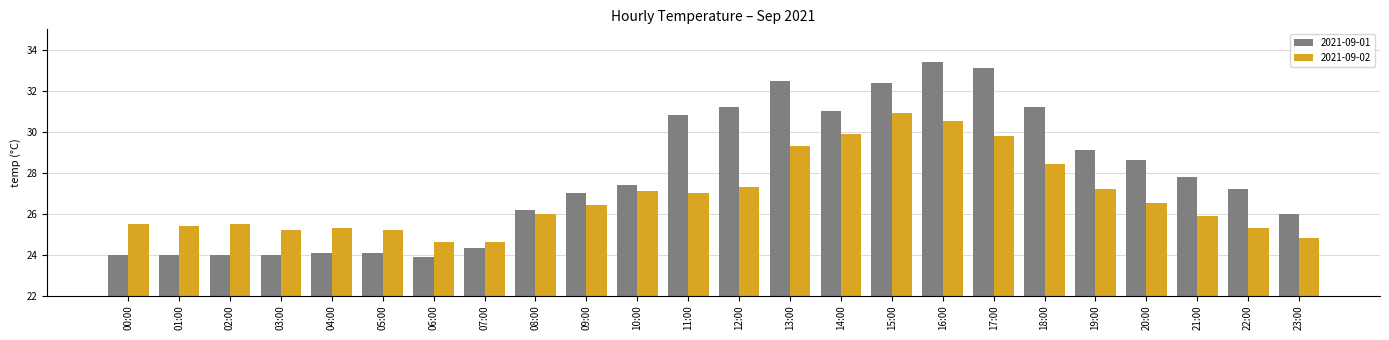

At which category is the sum across all series the highest?

16:00